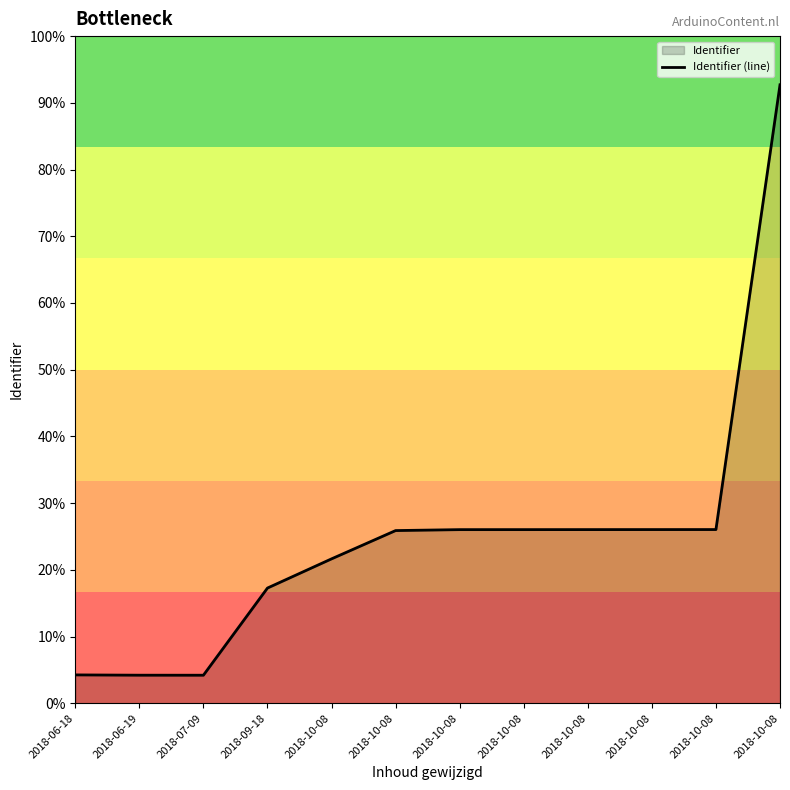

True or false: the data shows 5839760 at 2018-06-19.

False